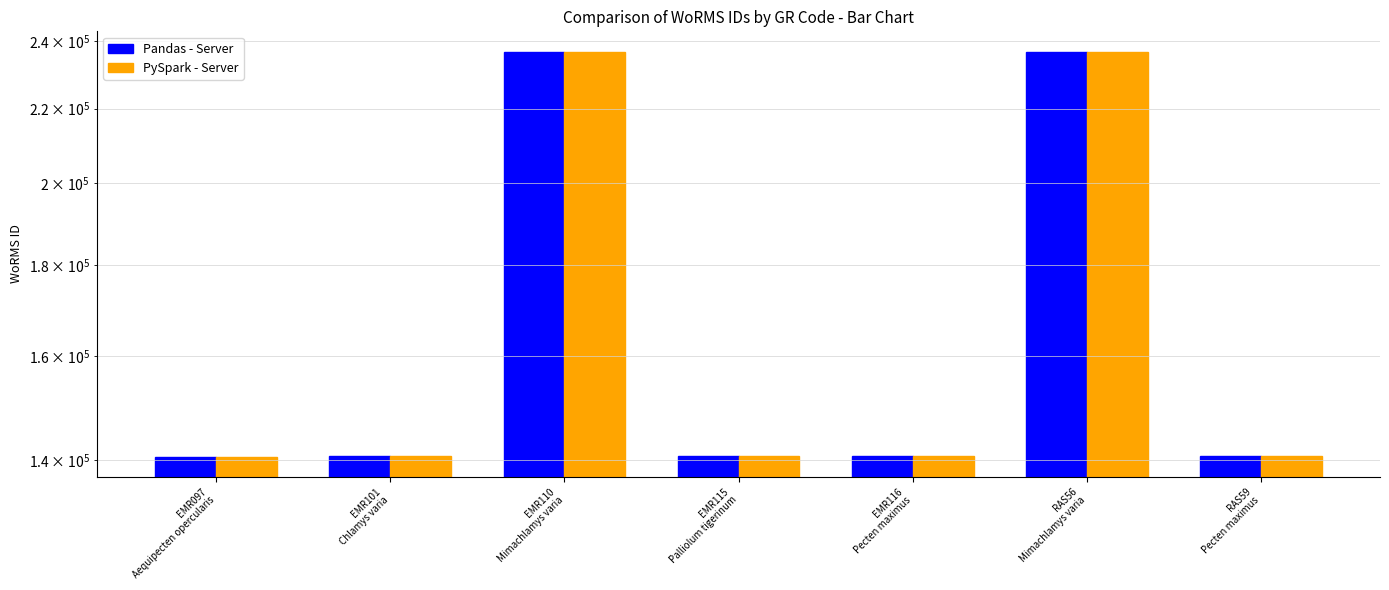

Reading right to left, transcribe all the data shown in this chart.

Pandas - Server: RAS59
Pecten maximus=140712	RAS56
Mimachlamys varia=236719	EMR116
Pecten maximus=140712	EMR115
Palliolum tigerinum=140710	EMR110
Mimachlamys varia=236719	EMR101
Chlamys varia=140696	EMR097
Aequipecten opercularis=140687
PySpark - Server: RAS59
Pecten maximus=140712	RAS56
Mimachlamys varia=236719	EMR116
Pecten maximus=140712	EMR115
Palliolum tigerinum=140710	EMR110
Mimachlamys varia=236719	EMR101
Chlamys varia=140696	EMR097
Aequipecten opercularis=140687